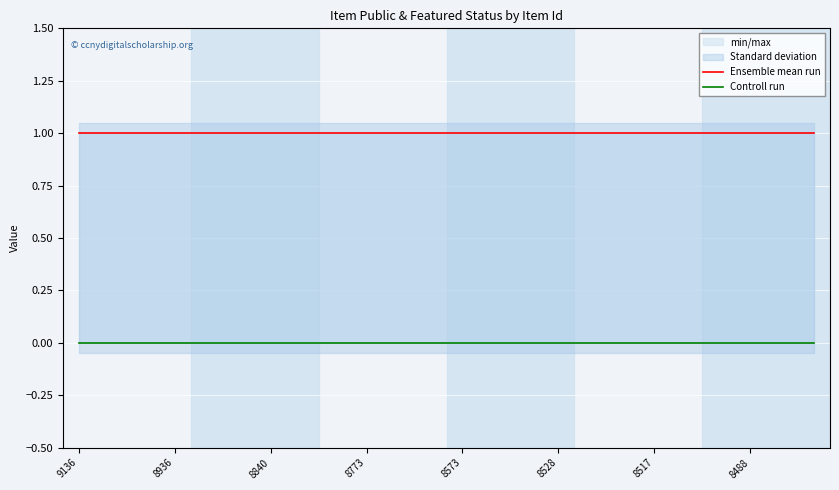

True or false: Ensemble mean run and Controll run intersect in this chart.

False